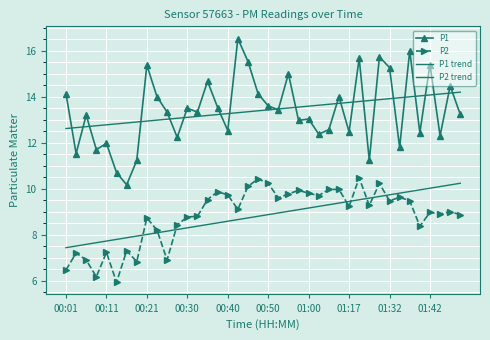

True or false: P1 trend and P2 cross at least once.

False